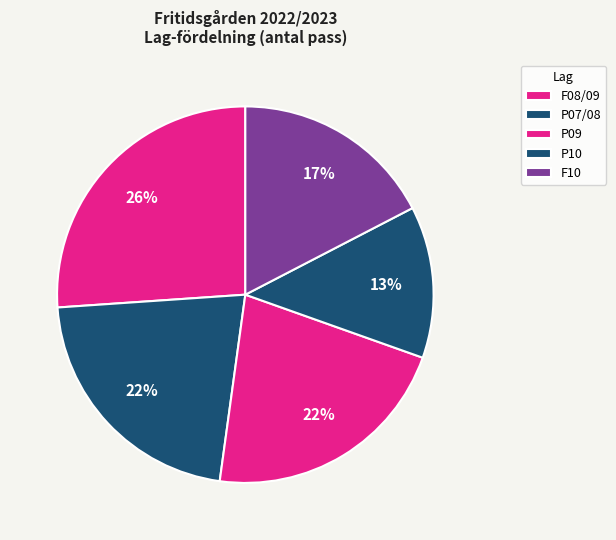

Is there any slice that represents more than half of the pie?

No